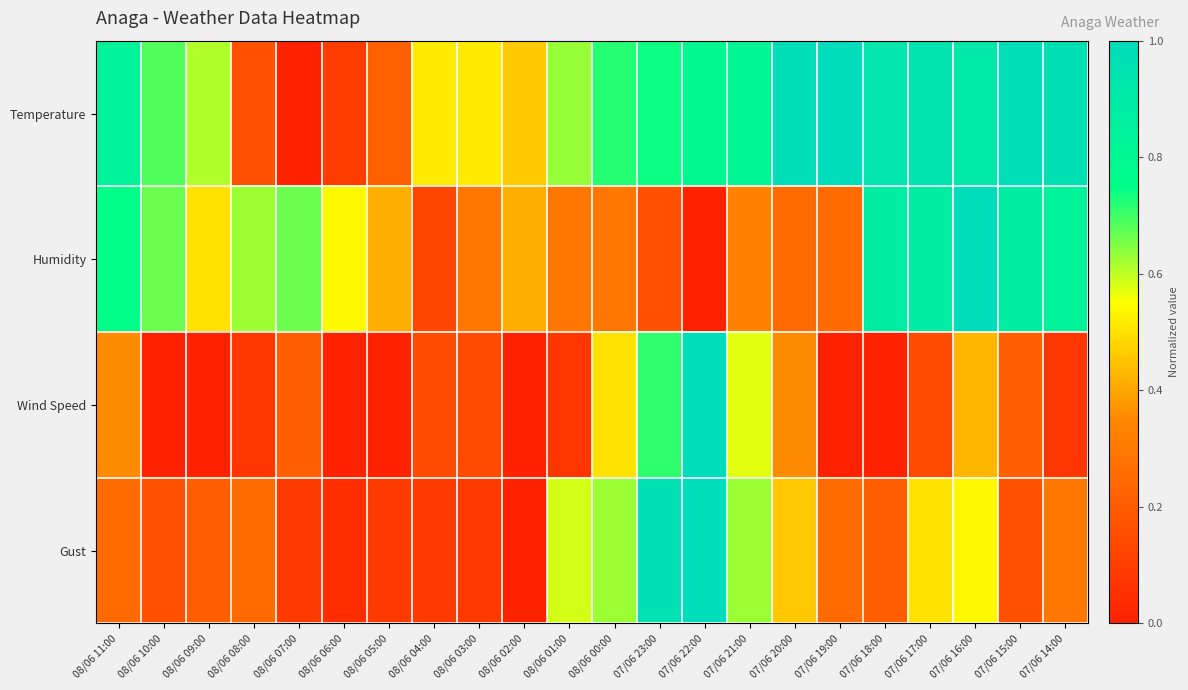

Between 08/06 03:00 and 07/06 14:00, which is larger?

07/06 14:00